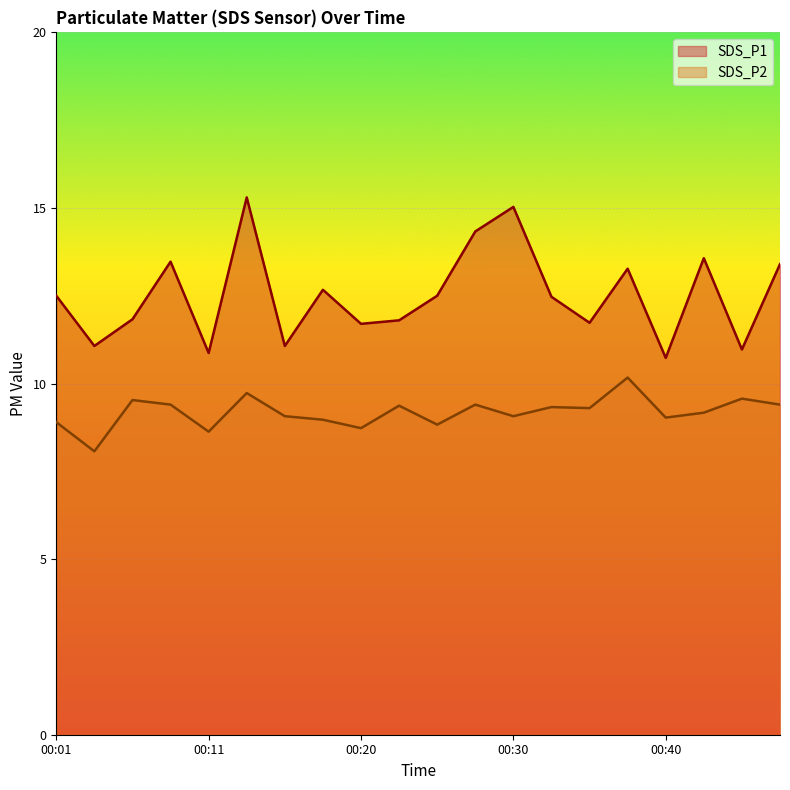

At which category is the sum across all series the highest?

00:13